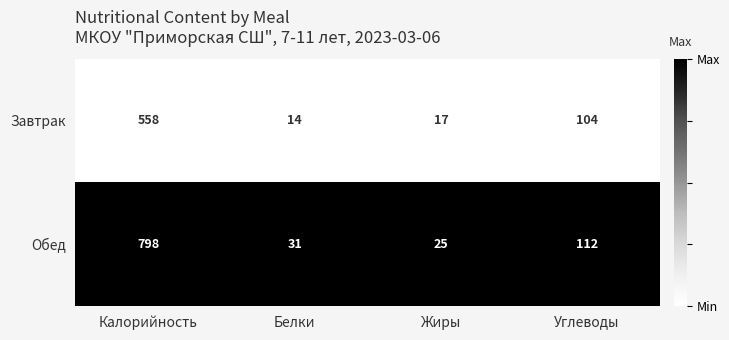

What is the maximum value shown in the chart?

798